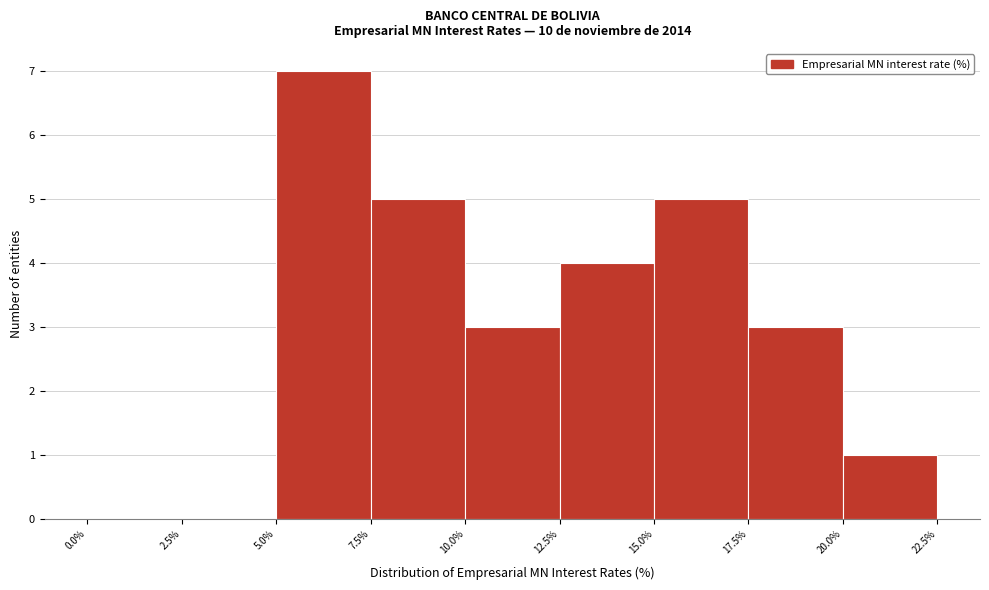

How tall is the bar that spans 20.0% to 22.5% on the x-axis? The values are not printed on the chart, so give them approximately, as read against the axis.

1